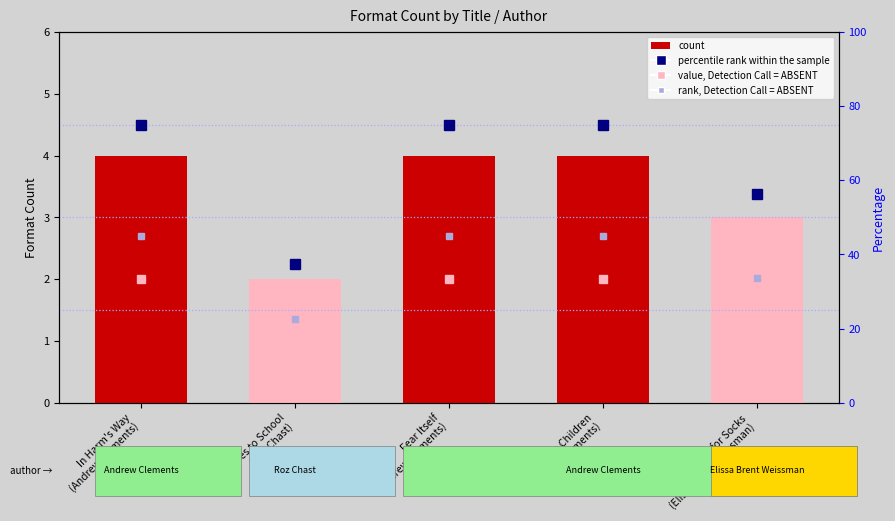

Reading right to left, transcribe all the data shown in this chart.

value, Detection Call = ABSENT: 1.5	2.0	2.0	1.0	2.0
count: 3.0	4.0	4.0	2.0	4.0
percentile rank within the sample: 56.2	75.0	75.0	37.5	75.0
rank, Detection Call = ABSENT: 33.8	45.0	45.0	22.5	45.0